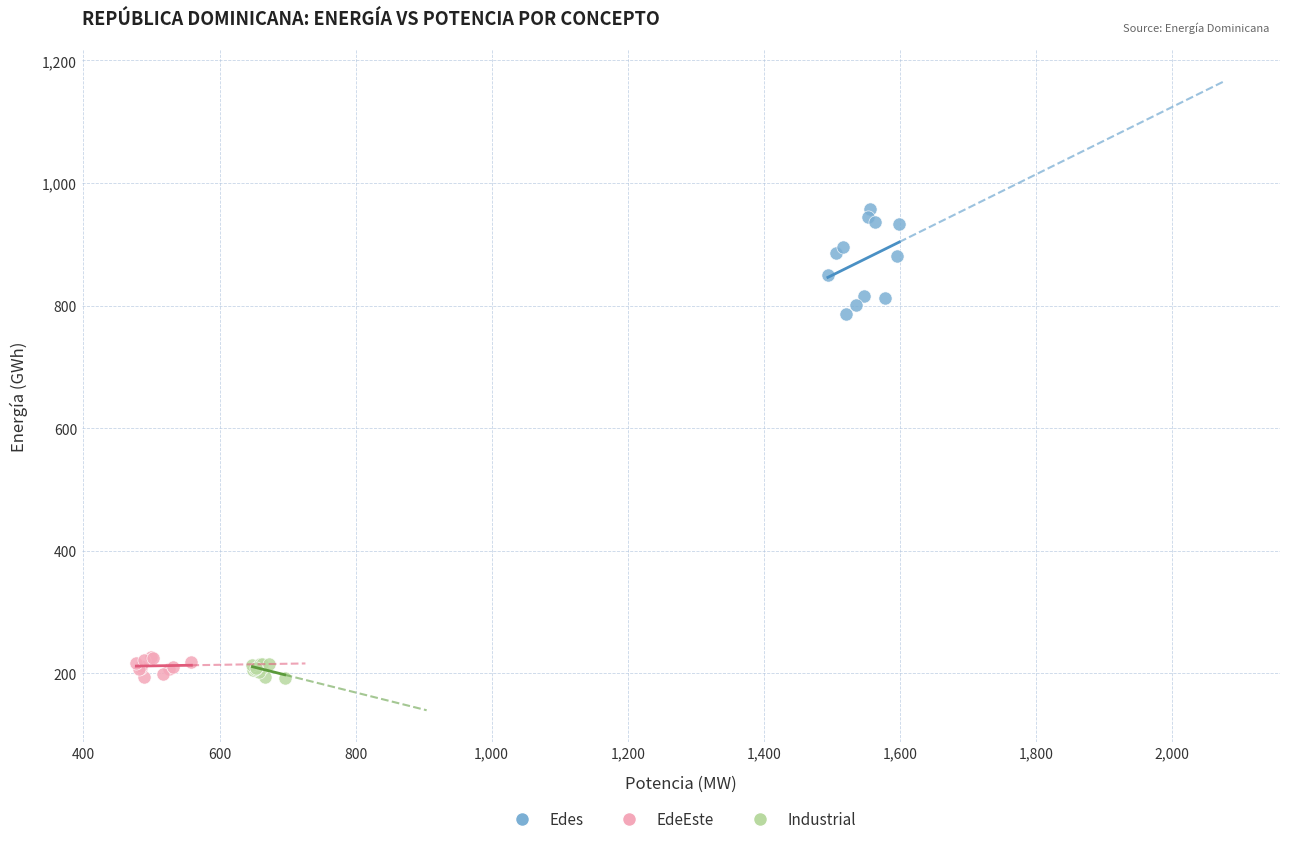

Which series has the largest Y range (max minus min)?

Edes